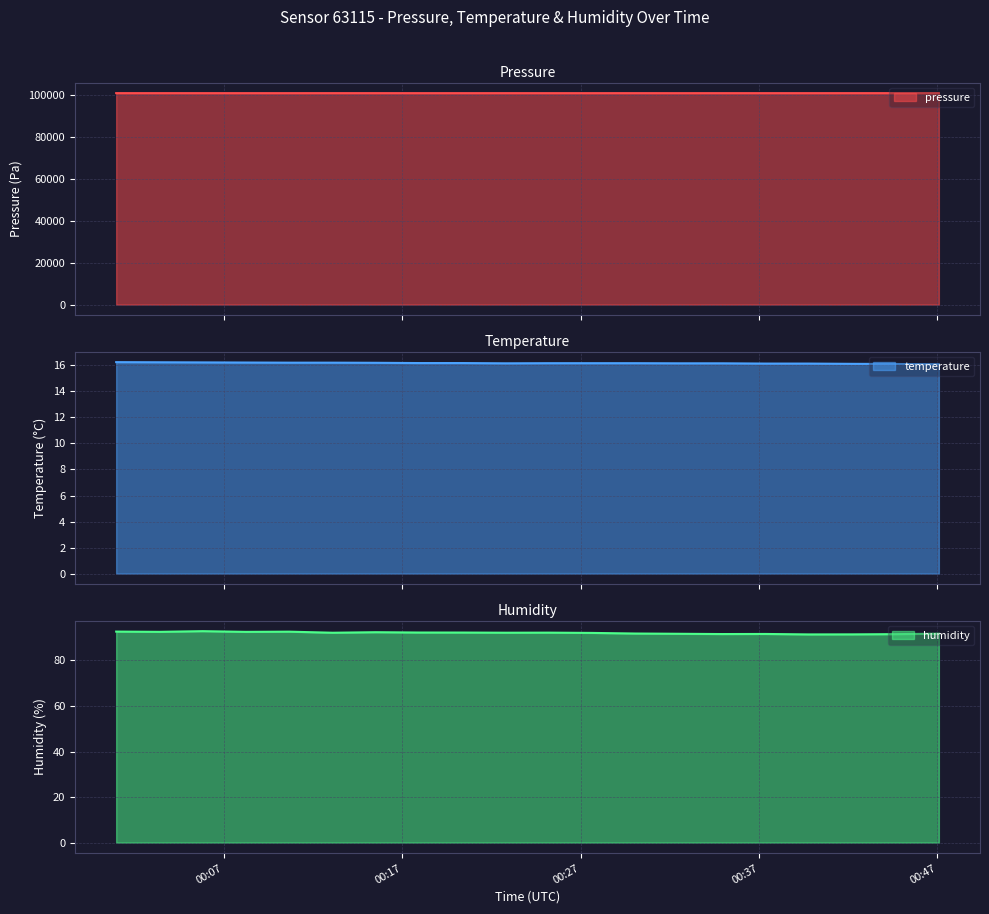

What is the maximum value for humidity?

92.9